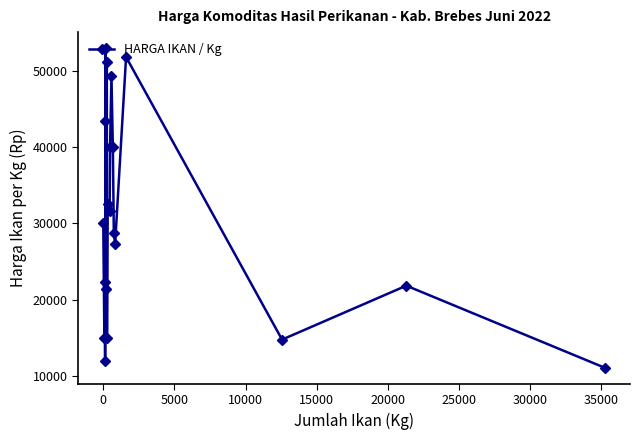

What is the value of the 19th point from the left?

21828.6